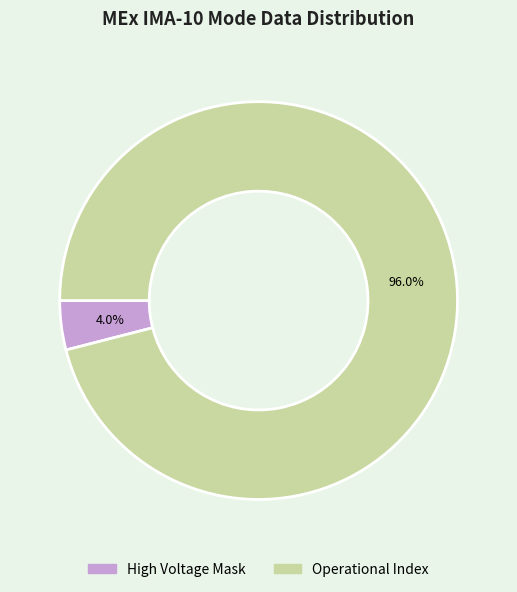

Between Operational Index and High Voltage Mask, which is larger?

Operational Index